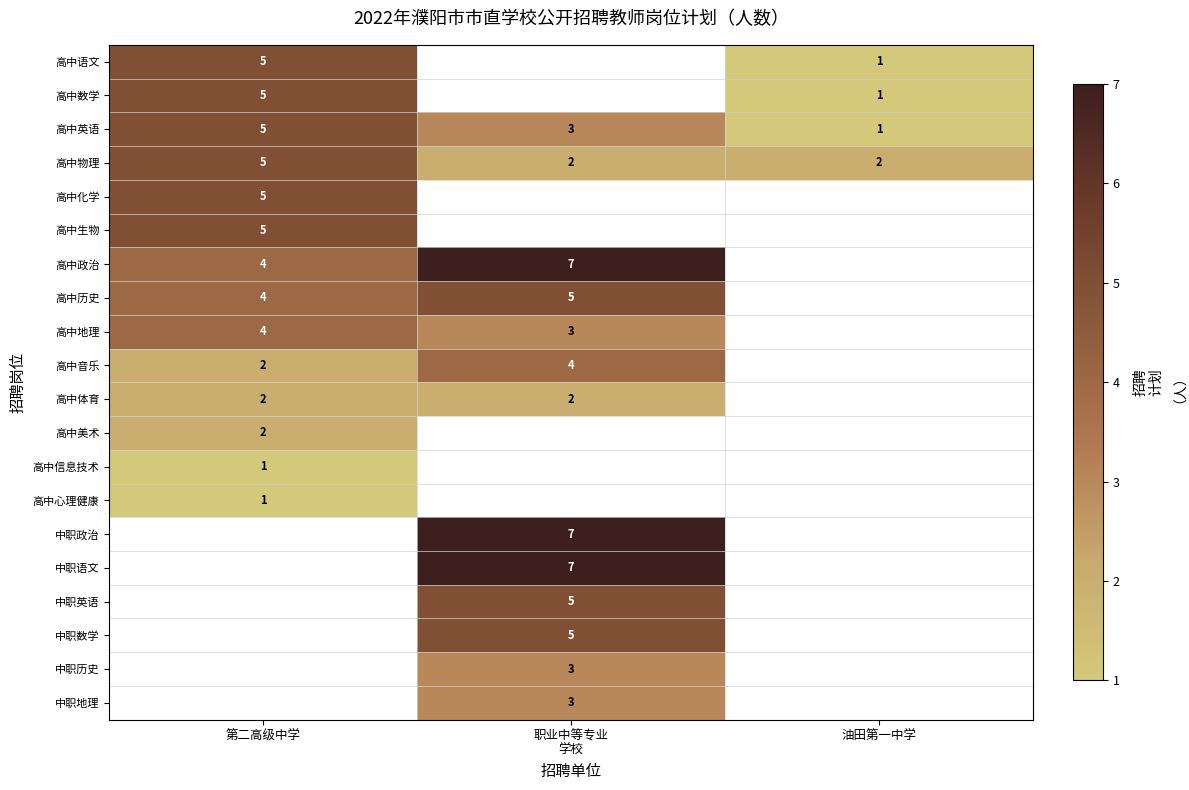

True or false: 高中数学 has a value of 2 at 油田第一中学.

False